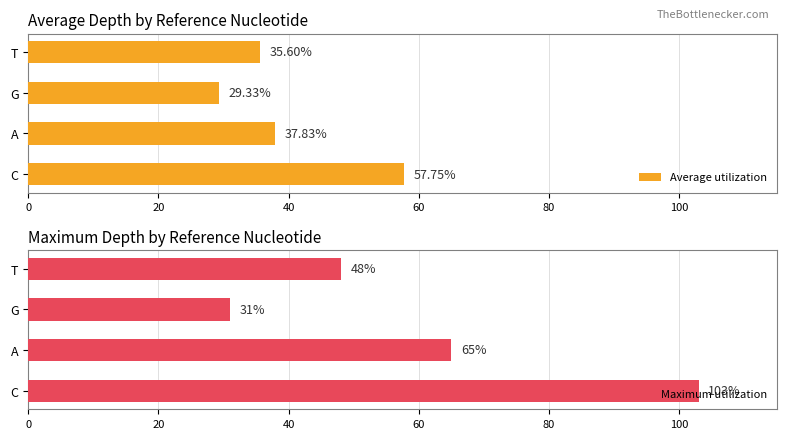

Rank the series by their maximum value, from highest to lowest.

Maximum utilization, Average utilization